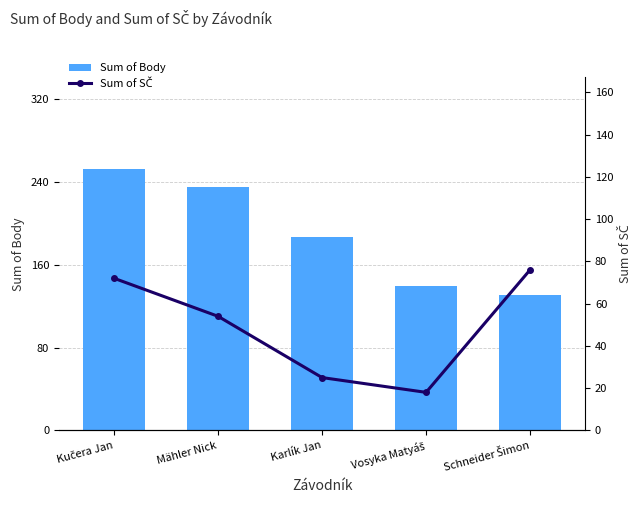

What is the average value of the Sum of SČ series?

49